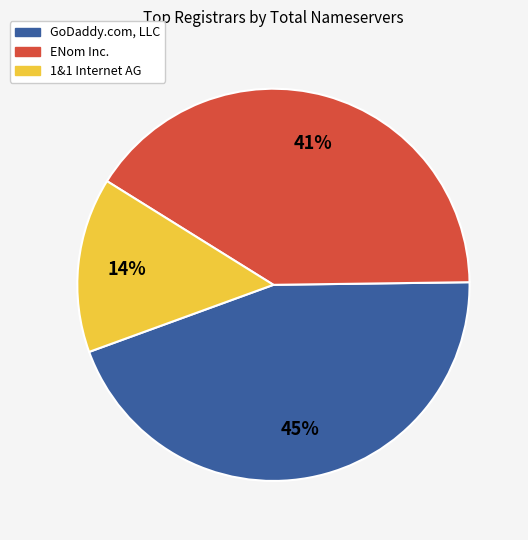

Is there any slice that represents more than half of the pie?

No